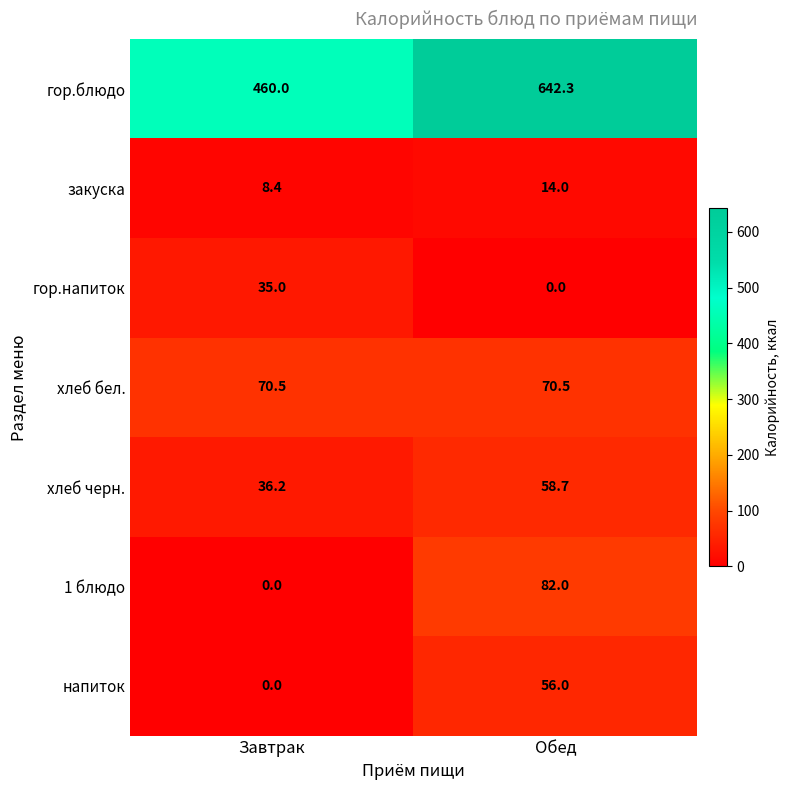

Rank the series at Обед from highest to lowest value.

гор.блюдо, 1 блюдо, хлеб бел., хлеб черн., напиток, закуска, гор.напиток